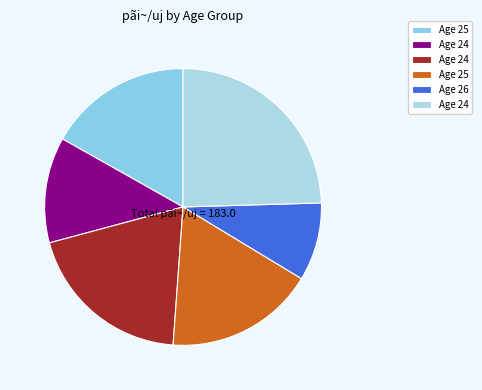

How many segments does this pie chart have?

6